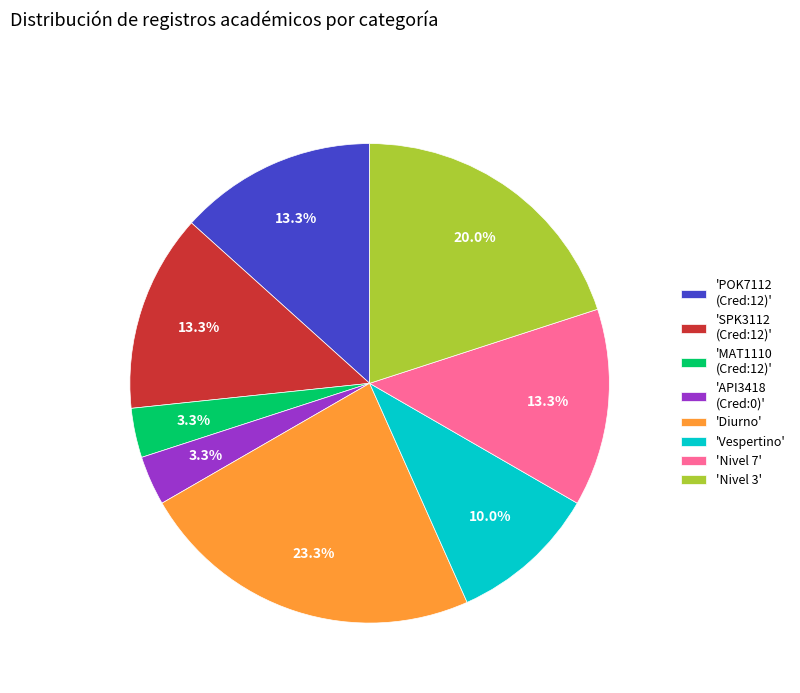

Is 'Nivel 7' the majority of the pie?

No